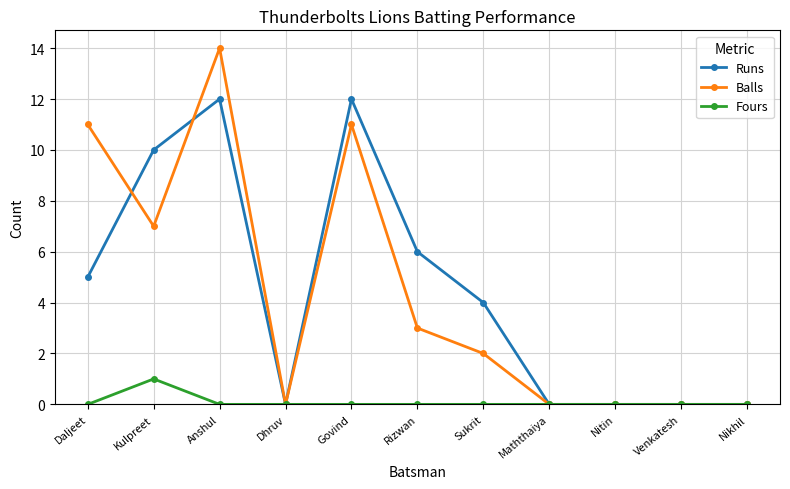

Reading left to right, list all the values displayed in this chart.

Runs: Daljeet=5	Kulpreet=10	Anshul=12	Dhruv=0	Govind=12	Rizwan=6	Sukrit=4	Maththaiya=0	Nitin=0	Venkatesh=0	Nikhil=0
Balls: Daljeet=11	Kulpreet=7	Anshul=14	Dhruv=0	Govind=11	Rizwan=3	Sukrit=2	Maththaiya=0	Nitin=0	Venkatesh=0	Nikhil=0
Fours: Daljeet=0	Kulpreet=1	Anshul=0	Dhruv=0	Govind=0	Rizwan=0	Sukrit=0	Maththaiya=0	Nitin=0	Venkatesh=0	Nikhil=0